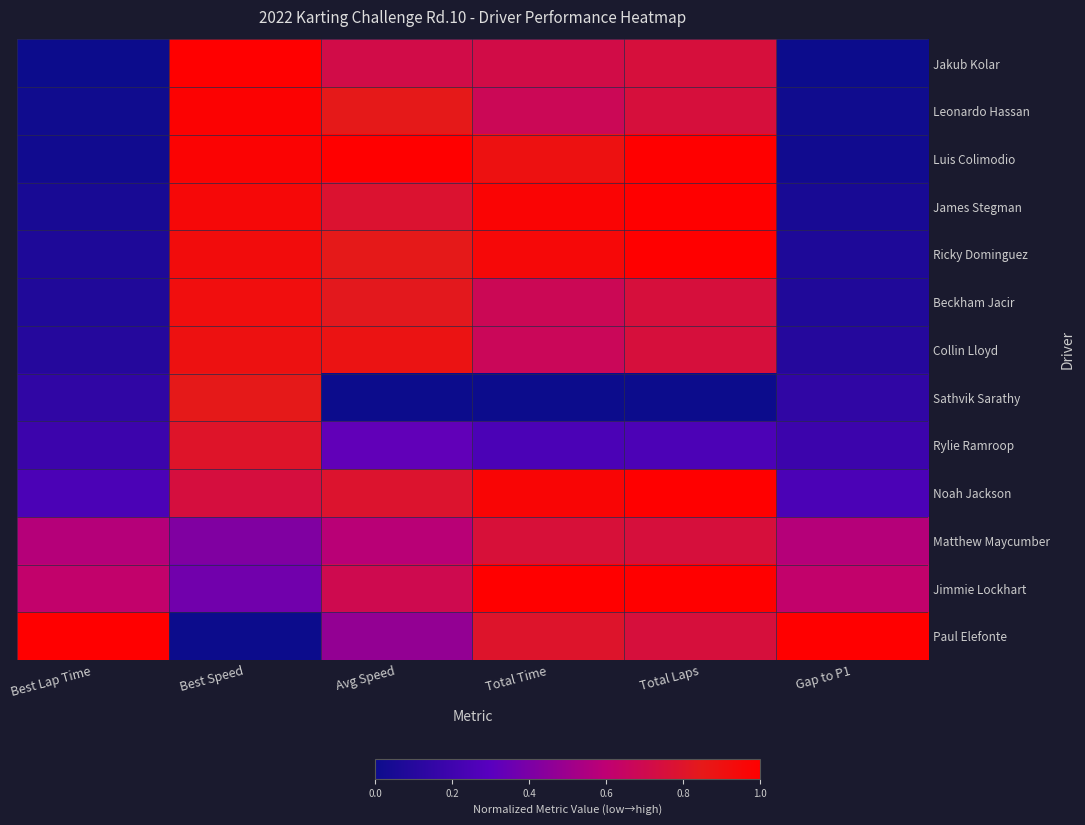

Rank the series at Gap to P1 from lowest to highest value.

Jakub Kolar, Leonardo Hassan, Luis Colimodio, James Stegman, Ricky Dominguez, Beckham Jacir, Collin Lloyd, Sathvik Sarathy, Rylie Ramroop, Noah Jackson, Matthew Maycumber, Jimmie Lockhart, Paul Elefonte